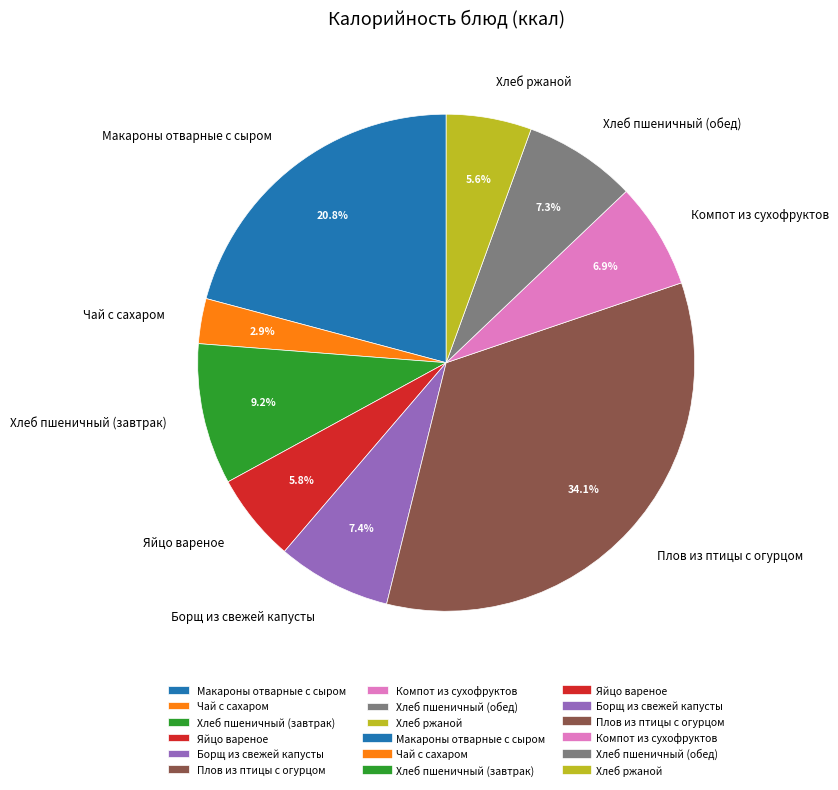

To the nearest percent, what portion does Яйцо вареное represent?

6%